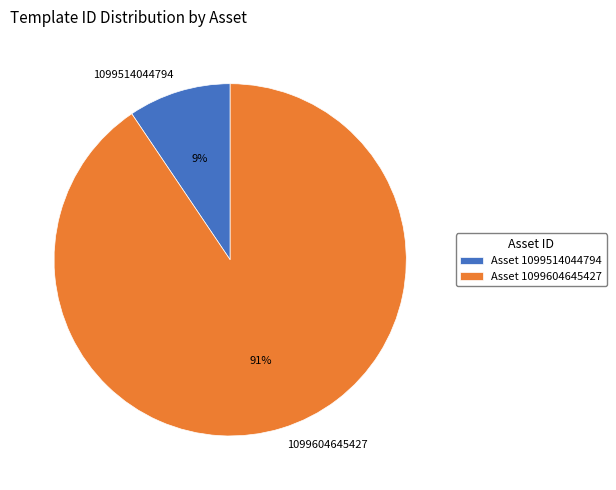

Is it true that 1099604645427 is 83% of the pie?

False